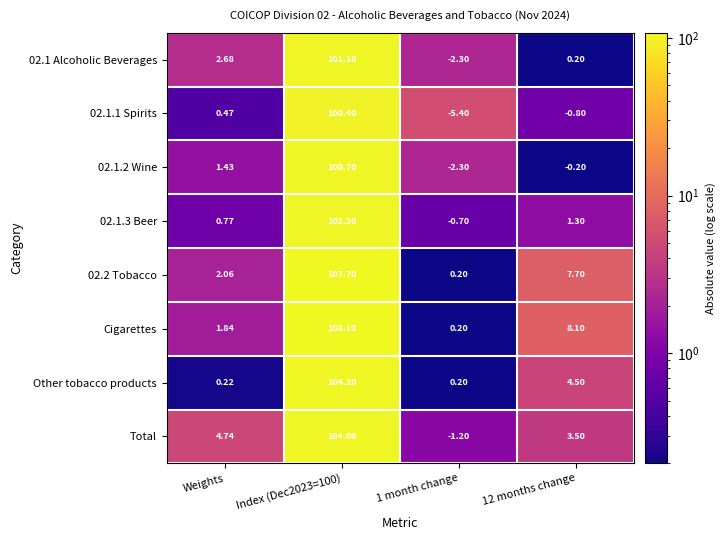

At Weights, list the series in order from largest to smallest.

Total, 02.1 Alcoholic Beverages, 02.2 Tobacco, Cigarettes, 02.1.2 Wine, 02.1.3 Beer, 02.1.1 Spirits, Other tobacco products